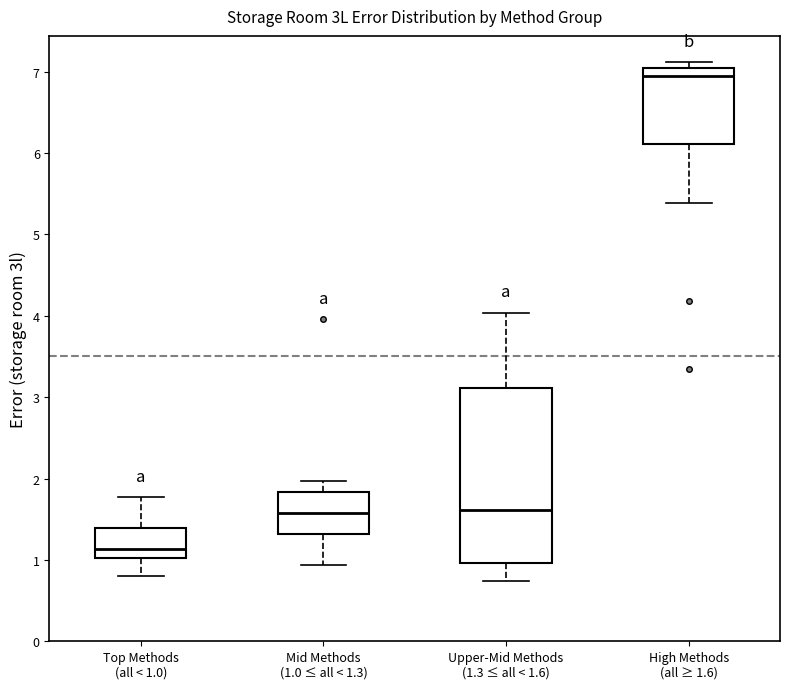

Reading left to right, transcribe this box plot: for each box, give where its median line is, the range the box spans, and where its two whiskers end, as read against the y-axis. The values are not printed on the chart, so give them approximately, as read against the axis.

Top Methods (all < 1.0): median 1.1, box 1.0 to 1.4, whiskers 0.8 to 1.8
Mid Methods (1.0 ≤ all < 1.3): median 1.6, box 1.3 to 1.8, whiskers 0.9 to 2.0
Upper-Mid Methods (1.3 ≤ all < 1.6): median 1.6, box 1.0 to 3.1, whiskers 0.7 to 4.0
High Methods (all ≥ 1.6): median 6.9, box 6.1 to 7.1, whiskers 5.4 to 7.1 (just above the box's upper edge)